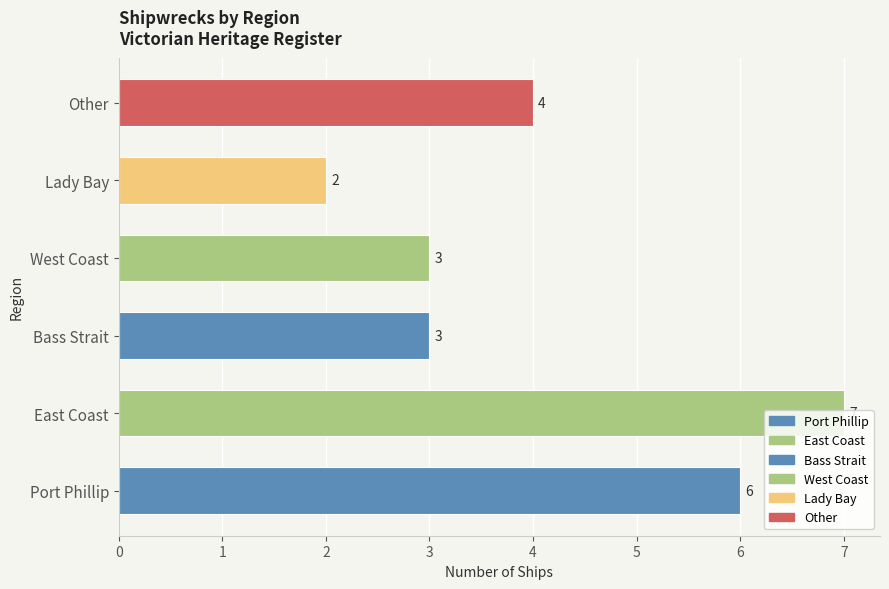

The chart shows a value of 1 at Lady Bay. True or false?

False